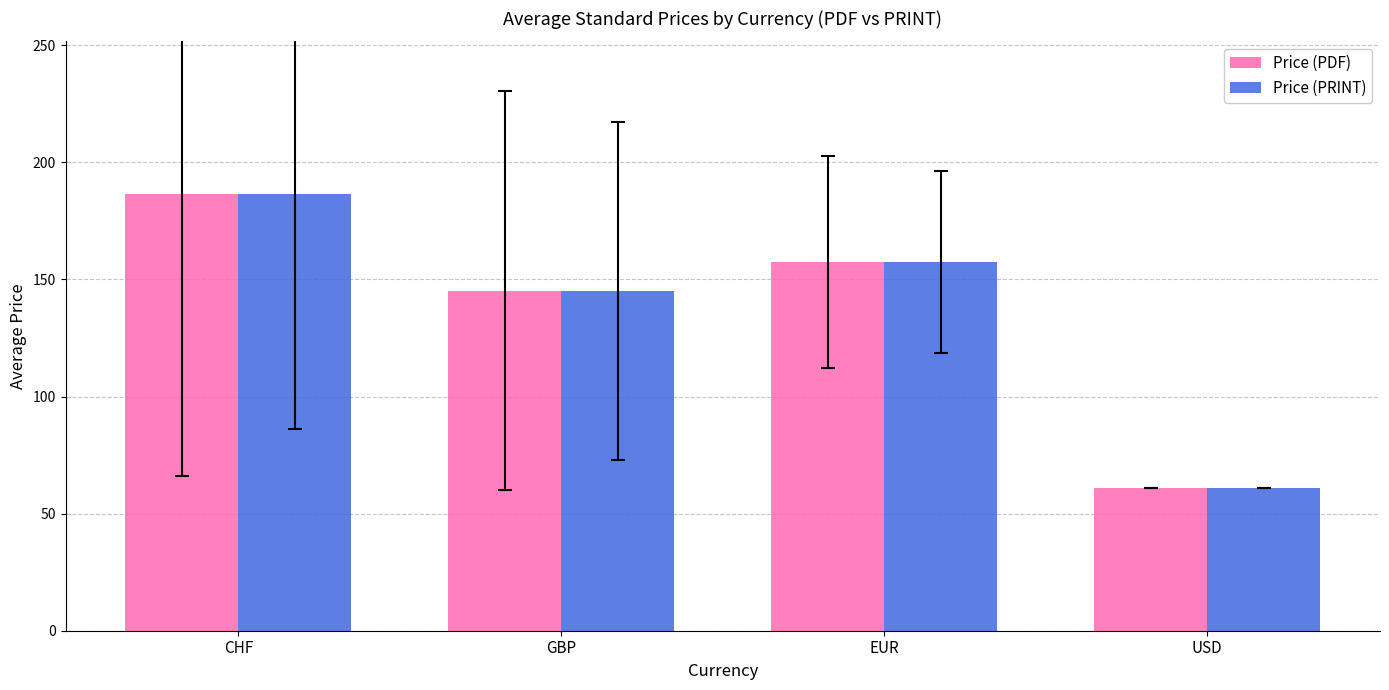

Is the value of Price (PRINT) at EUR greater than the value of Price (PDF) at CHF?

No